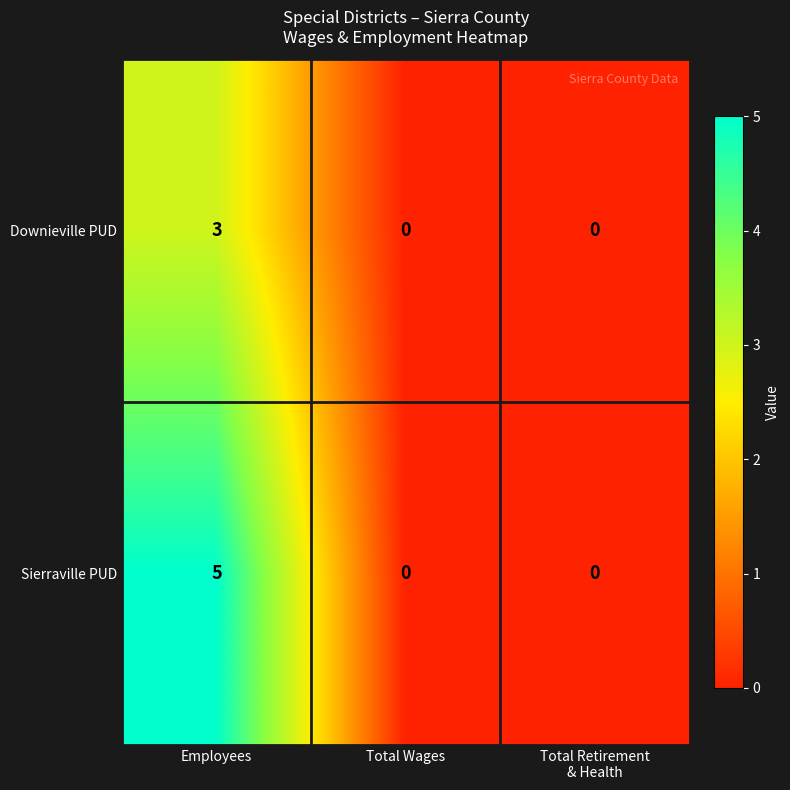

At which category is the sum across all series the highest?

Employees